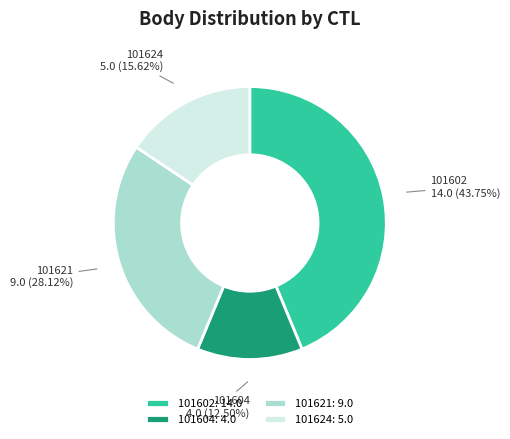

Count the number of slices in the pie.

4